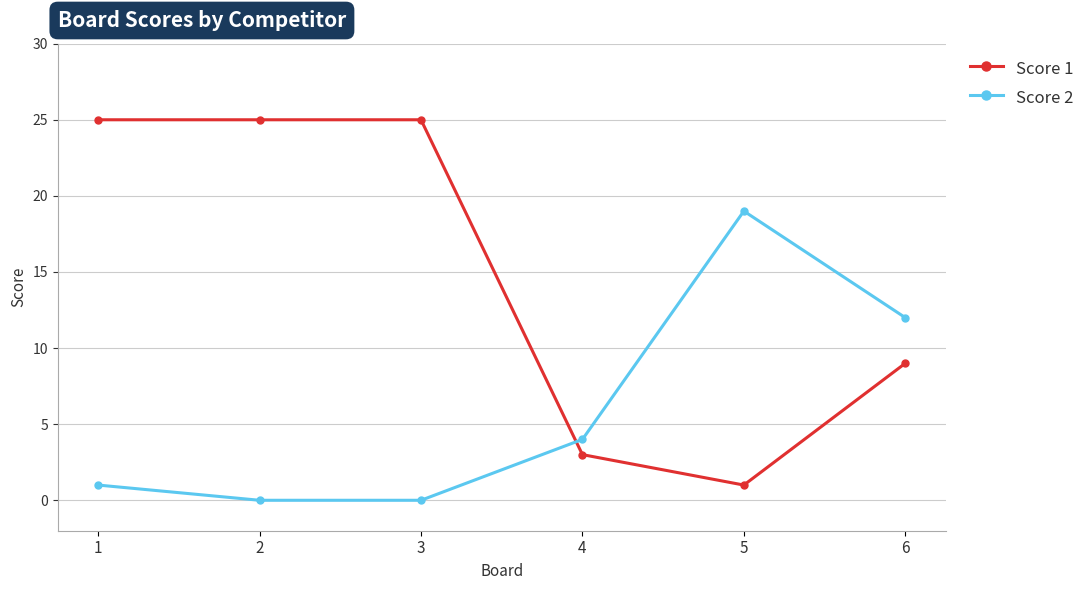

What are all the series names shown in the legend?

Score 1, Score 2